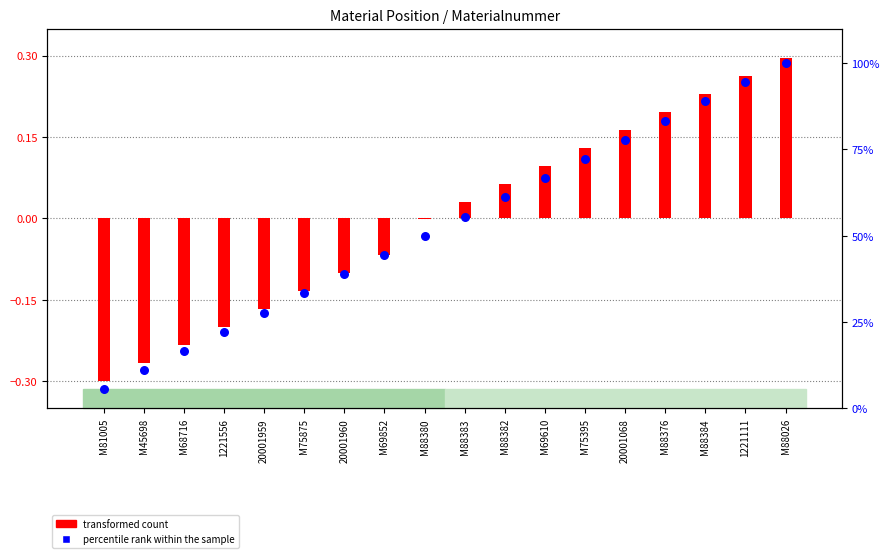

Which series contains the lowest Y value?

transformed count